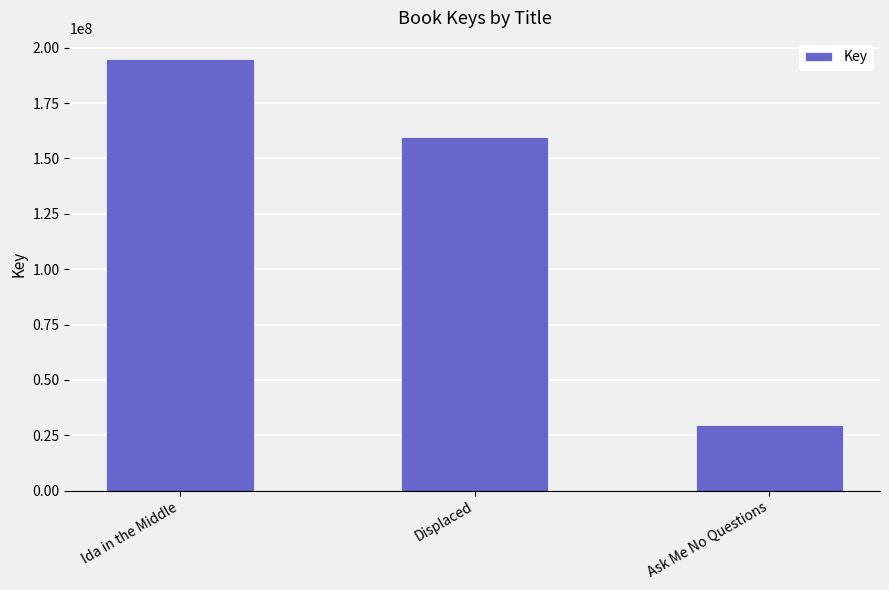

Are the bars grouped side by side (vs. stacked)?

No